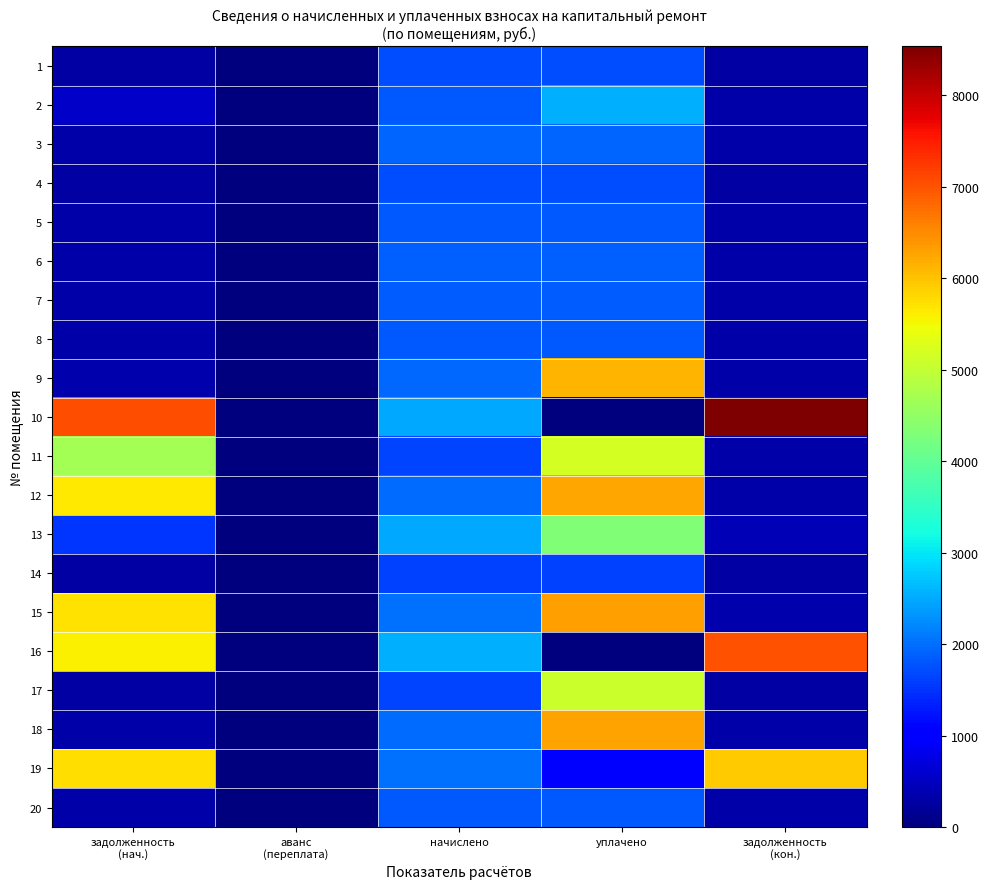

Reading left to right, list all the values displayed in this chart.

1: задолженность
(нач.)=288.4	аванс
(переплата)=0.0	начислено=1730.5	уплачено=1730.5	задолженность
(кон.)=288.4
2: задолженность
(нач.)=553.1	аванс
(переплата)=0.0	начислено=1825.7	уплачено=2558.7	задолженность
(кон.)=304.3
3: задолженность
(нач.)=320.9	аванс
(переплата)=0.0	начислено=1925.1	уплачено=1925.1	задолженность
(кон.)=320.9
4: задолженность
(нач.)=287.0	аванс
(переплата)=0.0	начислено=1722.2	уплачено=1722.2	задолженность
(кон.)=287.0
5: задолженность
(нач.)=303.6	аванс
(переплата)=0.0	начислено=1821.6	уплачено=1821.6	задолженность
(кон.)=303.6
6: задолженность
(нач.)=316.7	аванс
(переплата)=0.0	начислено=1900.3	уплачено=1900.3	задолженность
(кон.)=316.7
7: задолженность
(нач.)=305.7	аванс
(переплата)=0.0	начислено=1834.0	уплачено=1834.0	задолженность
(кон.)=305.7
8: задолженность
(нач.)=304.3	аванс
(переплата)=0.0	начислено=1825.7	уплачено=1825.7	задолженность
(кон.)=304.3
9: задолженность
(нач.)=360.8	аванс
(переплата)=0.0	начислено=1941.7	уплачено=6120.4	задолженность
(кон.)=323.6
10: задолженность
(нач.)=7061.3	аванс
(переплата)=0.0	начислено=2479.9	уплачено=0.0	задолженность
(кон.)=8534.8
11: задолженность
(нач.)=4691.8	аванс
(переплата)=0.0	начислено=1647.7	уплачено=5193.9	задолженность
(кон.)=313.6
12: задолженность
(нач.)=5634.9	аванс
(переплата)=0.0	начислено=1978.9	уплачено=6237.9	задолженность
(кон.)=329.8
13: задолженность
(нач.)=1516.7	аванс
(переплата)=0.0	начислено=2496.4	уплачено=4325.0	задолженность
(кон.)=416.2
14: задолженность
(нач.)=271.9	аванс
(переплата)=0.0	начислено=1631.2	уплачено=1631.2	задолженность
(кон.)=271.9
15: задолженность
(нач.)=5705.6	аванс
(переплата)=0.0	начислено=2003.8	уплачено=6316.2	задолженность
(кон.)=334.0
16: задолженность
(нач.)=5570.5	аванс
(переплата)=0.0	начислено=2546.1	уплачено=0.0	задолженность
(кон.)=7028.4
17: задолженность
(нач.)=275.3	аванс
(переплата)=0.0	начислено=1651.9	уплачено=5074.9	задолженность
(кон.)=275.3
18: задолженность
(нач.)=331.9	аванс
(переплата)=0.0	начислено=1991.3	уплачено=6277.1	задолженность
(кон.)=332.1
19: задолженность
(нач.)=5741.0	аванс
(переплата)=0.0	начислено=2016.2	уплачено=1000.0	задолженность
(кон.)=5929.1
20: задолженность
(нач.)=302.9	аванс
(переплата)=0.0	начислено=1817.5	уплачено=1817.5	задолженность
(кон.)=302.9